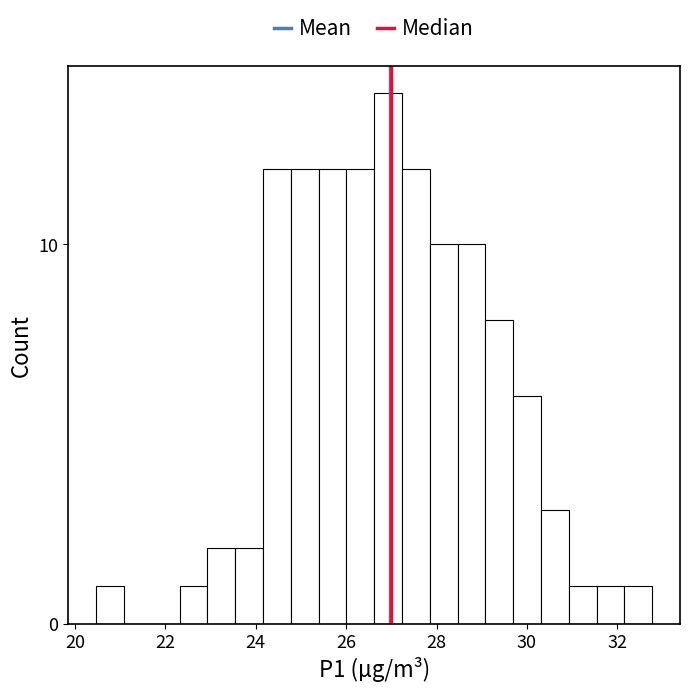

Read against the x-axis, roughly where is the centre of the tallest bar?

27.0